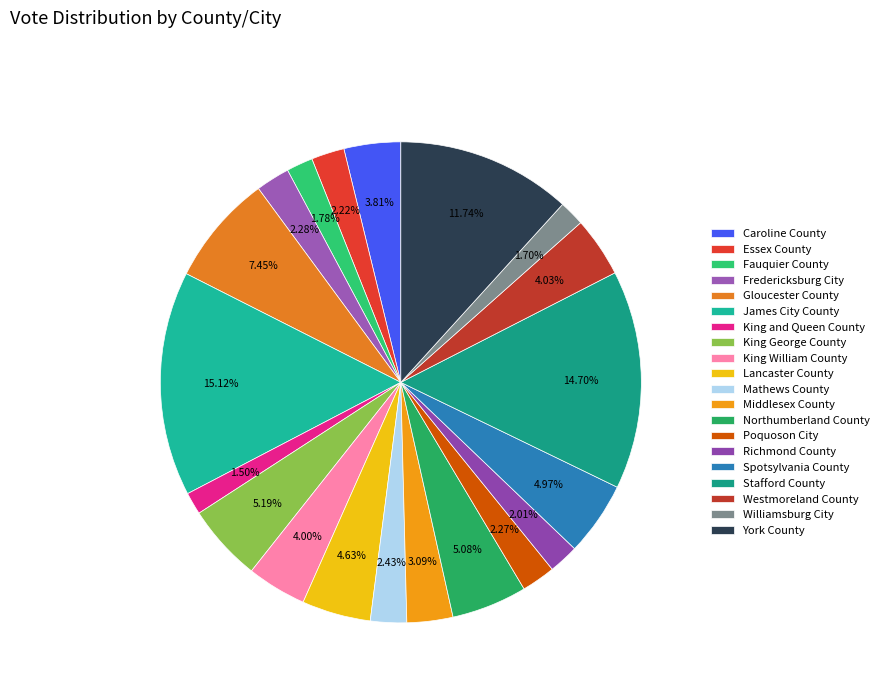

Is the sum of King and Queen County and Stafford County greater than half?

No